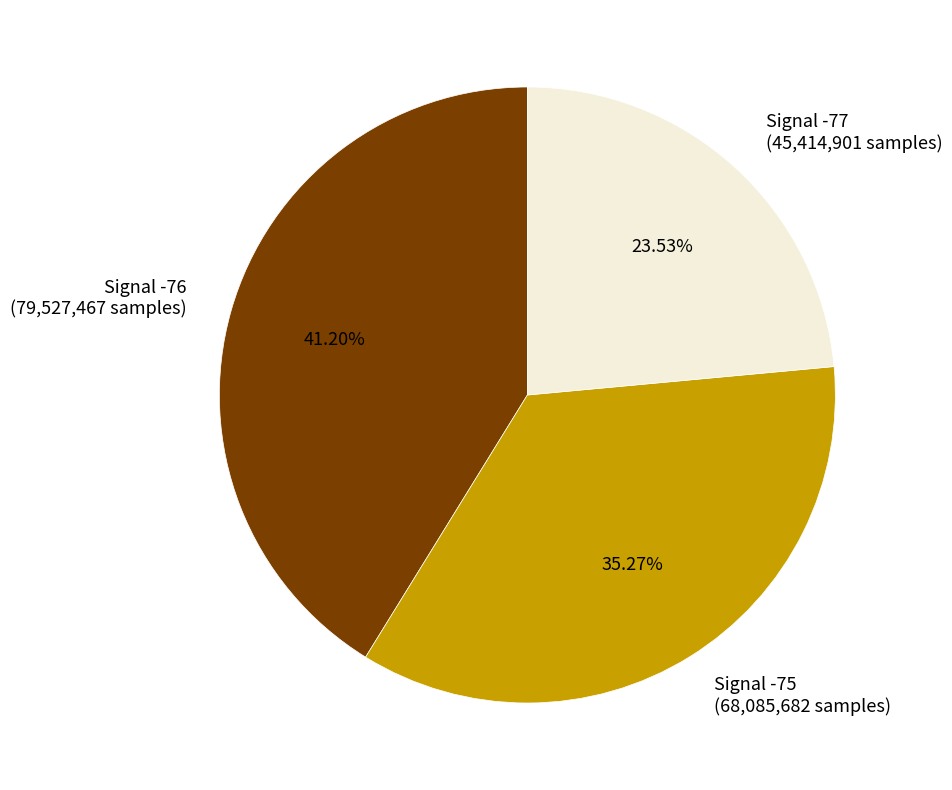

Which category has the biggest portion of the pie?

Signal -76 (79,527,467 samples)